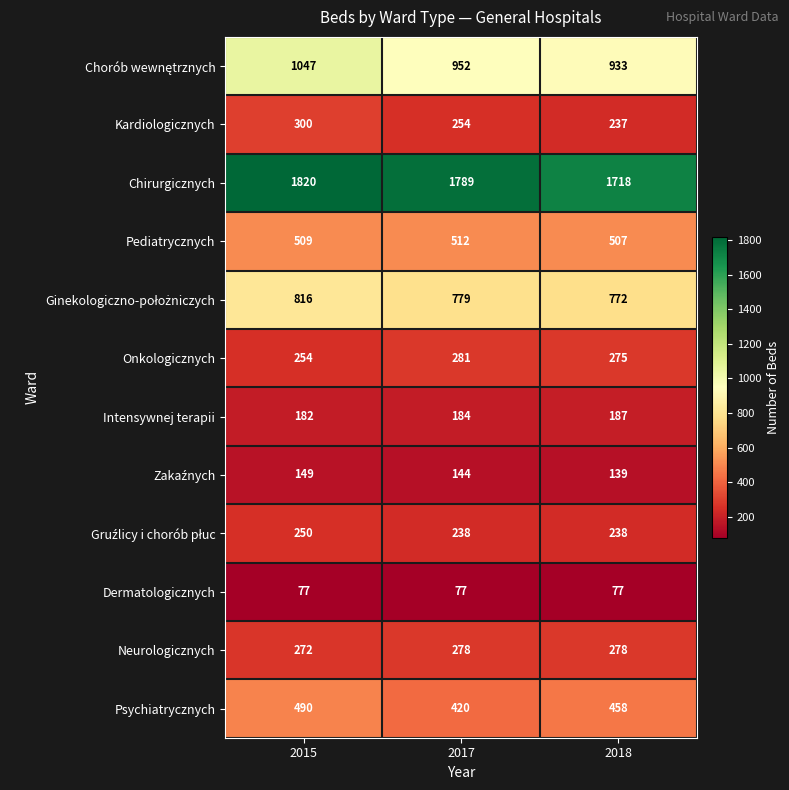

Where does the Psychiatrycznych series first go above 458?

2015